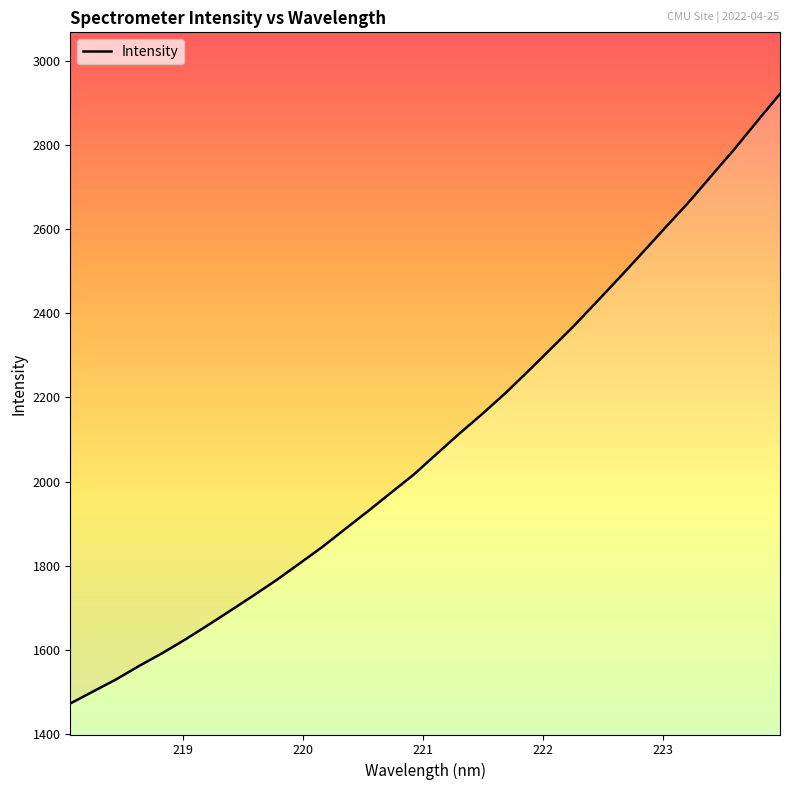

How many lines are shown in the chart?

1